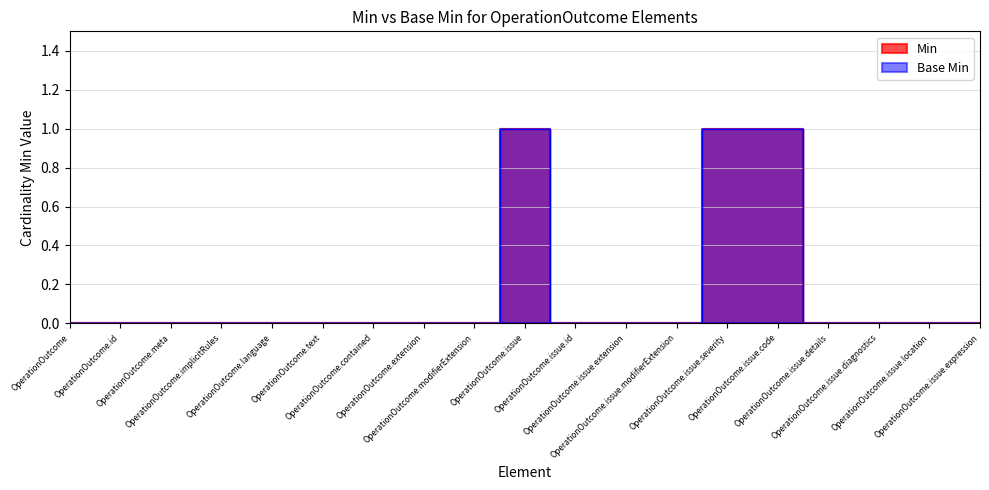

At how many categories does at least one series exceed 0?

3